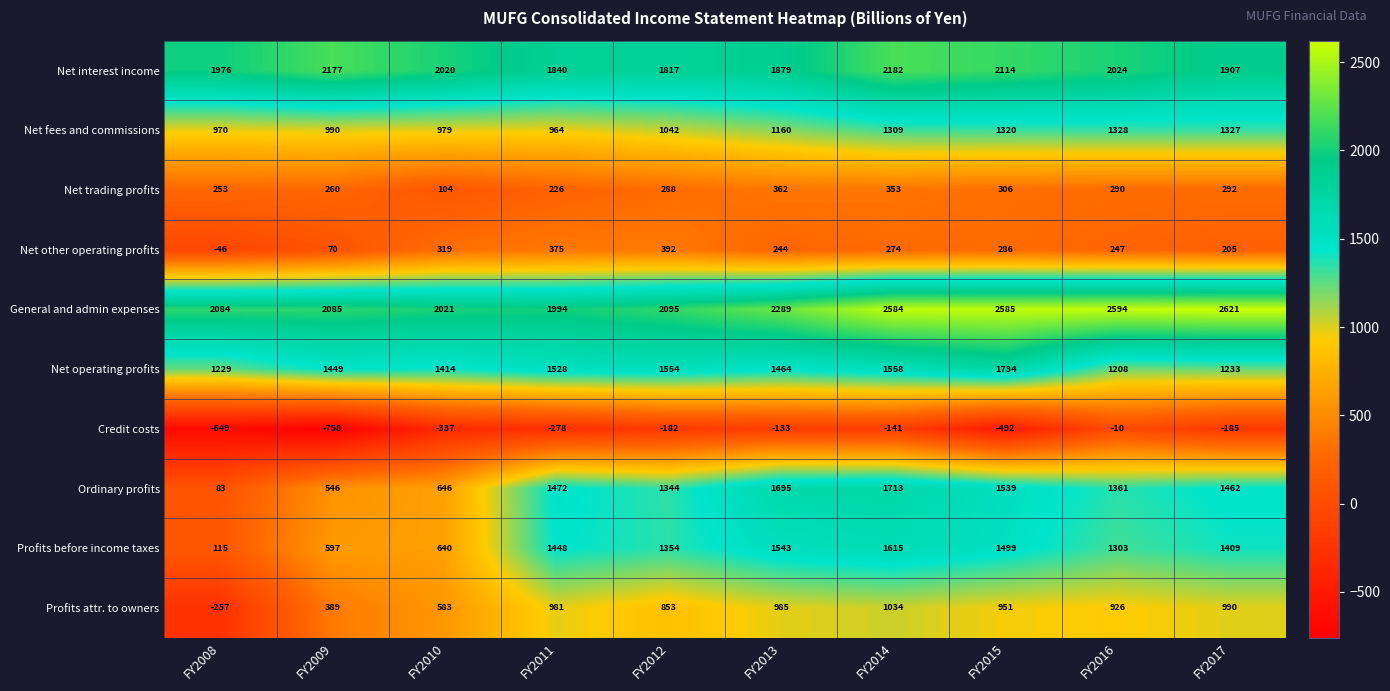

Read the Net interest income value at FY2017, to the nearest 10.

1910